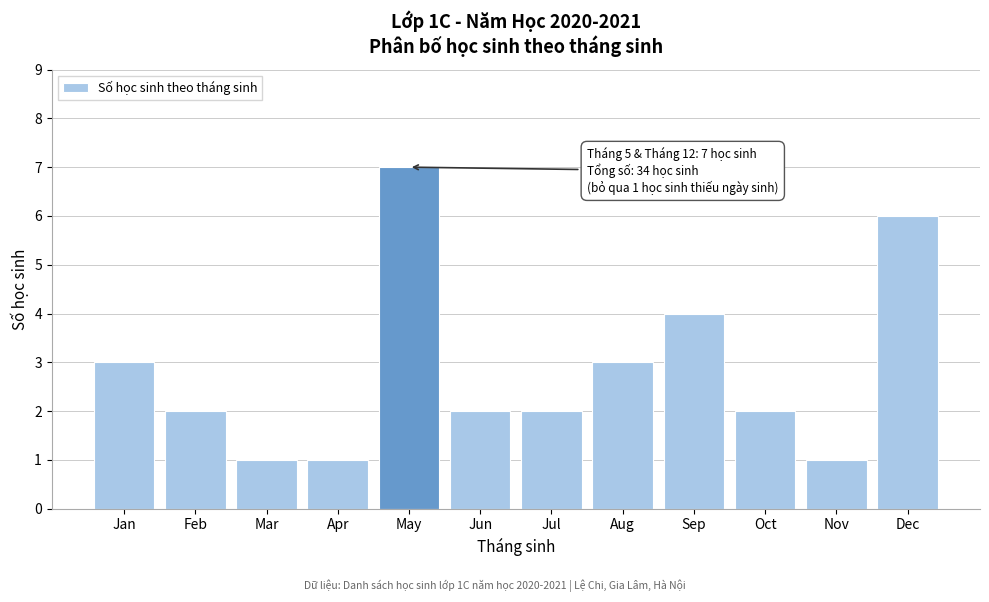

Reading left to right, transcribe all the data shown in this chart.

3	2	1	1	7	2	2	3	4	2	1	6